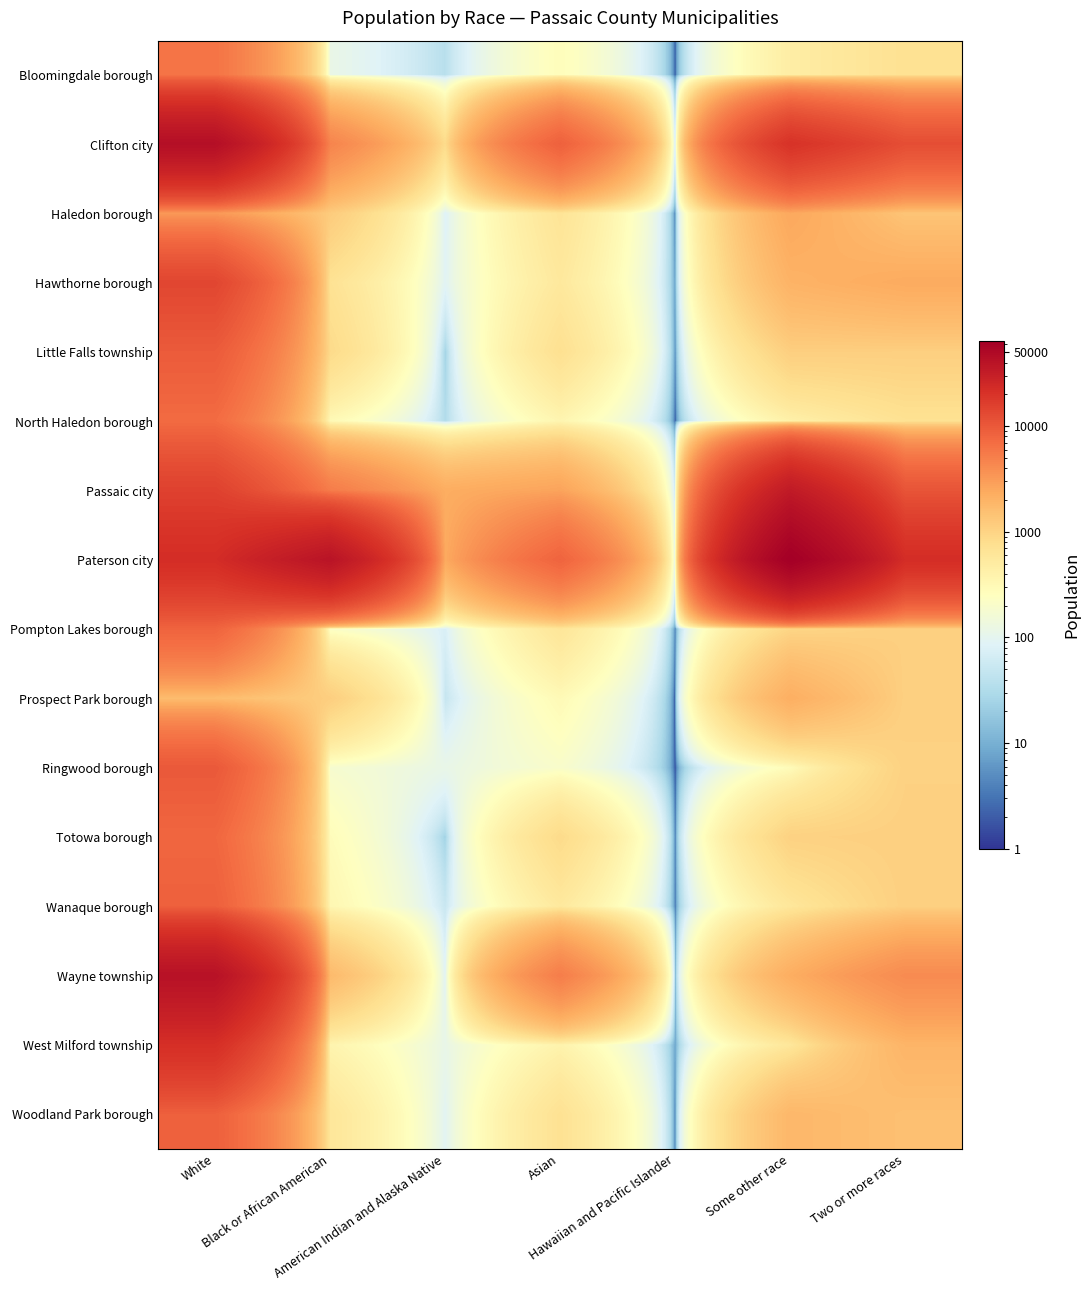

Reading left to right, what are all the values shown in this chart?

Bloomingdale borough: White=6175	Black or African American=118	American Indian and Alaska Native=37	Asian=277	Hawaiian and Pacific Islander=1	Some other race=465	Two or more races=704
Clifton city: White=44107	Black or African American=4660	American Indian and Alaska Native=826	Asian=8602	Hawaiian and Pacific Islander=34	Some other race=19947	Two or more races=12120
Haledon borough: White=3233	Black or African American=1184	American Indian and Alaska Native=81	Asian=648	Hawaiian and Pacific Islander=1	Some other race=2521	Two or more races=1384
Hawthorne borough: White=13902	Black or African American=690	American Indian and Alaska Native=89	Asian=555	Hawaiian and Pacific Islander=5	Some other race=2021	Two or more races=2375
Little Falls township: White=9540	Black or African American=858	American Indian and Alaska Native=23	Asian=731	Hawaiian and Pacific Islander=3	Some other race=1109	Two or more races=1096
North Haledon borough: White=7114	Black or African American=308	American Indian and Alaska Native=32	Asian=354	Hawaiian and Pacific Islander=1	Some other race=416	Two or more races=702
Passaic city: White=15200	Black or African American=5316	American Indian and Alaska Native=2268	Asian=2721	Hawaiian and Pacific Islander=50	Some other race=34262	Two or more races=10720
Paterson city: White=22529	Black or African American=39838	American Indian and Alaska Native=2427	Asian=8149	Hawaiian and Pacific Islander=80	Some other race=64205	Two or more races=22504
Pompton Lakes borough: White=8170	Black or African American=217	American Indian and Alaska Native=73	Asian=613	Hawaiian and Pacific Islander=2	Some other race=957	Two or more races=1095
Prospect Park borough: White=1624	Black or African American=1120	American Indian and Alaska Native=48	Asian=304	Hawaiian and Pacific Islander=0	Some other race=2199	Two or more races=1077
Ringwood borough: White=9906	Black or African American=184	American Indian and Alaska Native=115	Asian=202	Hawaiian and Pacific Islander=1	Some other race=284	Two or more races=1043
Totowa borough: White=7775	Black or African American=280	American Indian and Alaska Native=23	Asian=852	Hawaiian and Pacific Islander=1	Some other race=1038	Two or more races=1096
Wanaque borough: White=8706	Black or African American=338	American Indian and Alaska Native=51	Asian=545	Hawaiian and Pacific Islander=2	Some other race=588	Two or more races=1087
Wayne township: White=41412	Black or African American=1727	American Indian and Alaska Native=83	Asian=5214	Hawaiian and Pacific Islander=6	Some other race=2257	Two or more races=4139
West Milford township: White=21457	Black or African American=368	American Indian and Alaska Native=115	Asian=384	Hawaiian and Pacific Islander=7	Some other race=585	Two or more races=1946
Woodland Park borough: White=8723	Black or African American=603	American Indian and Alaska Native=92	Asian=701	Hawaiian and Pacific Islander=1	Some other race=1833	Two or more races=1531